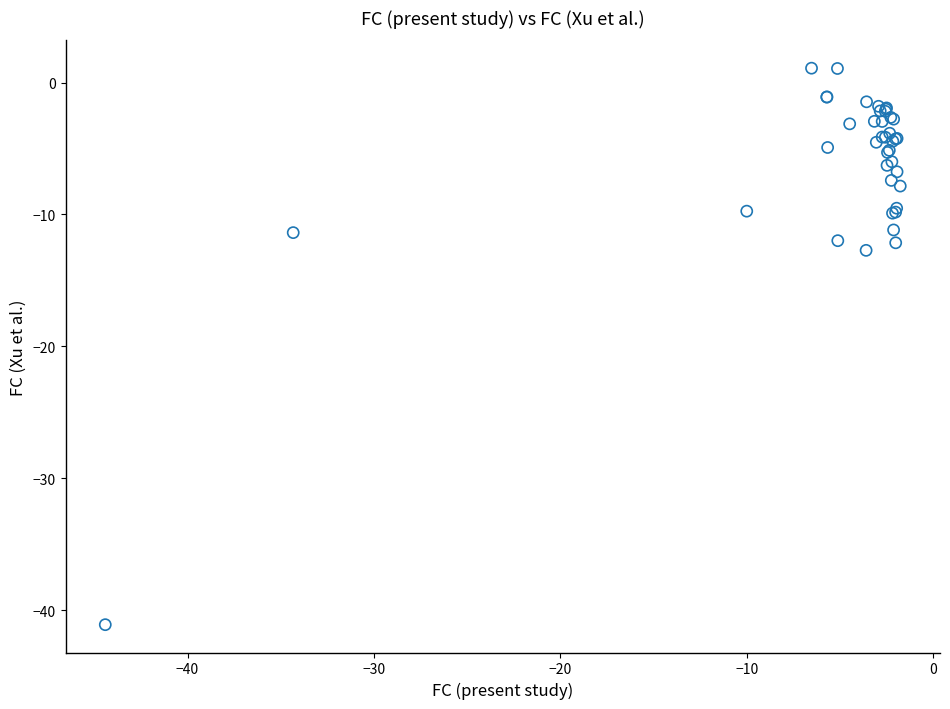

What Y value in the scatter plot is closest to -20?

-12.7